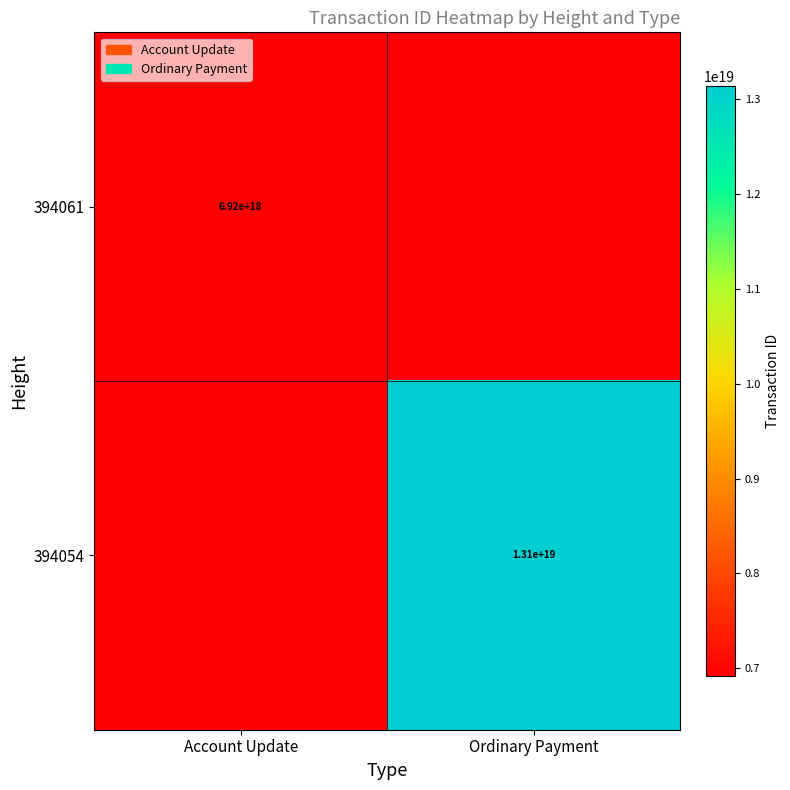

What is the total value across all series at Account Update?

6919729645670508544